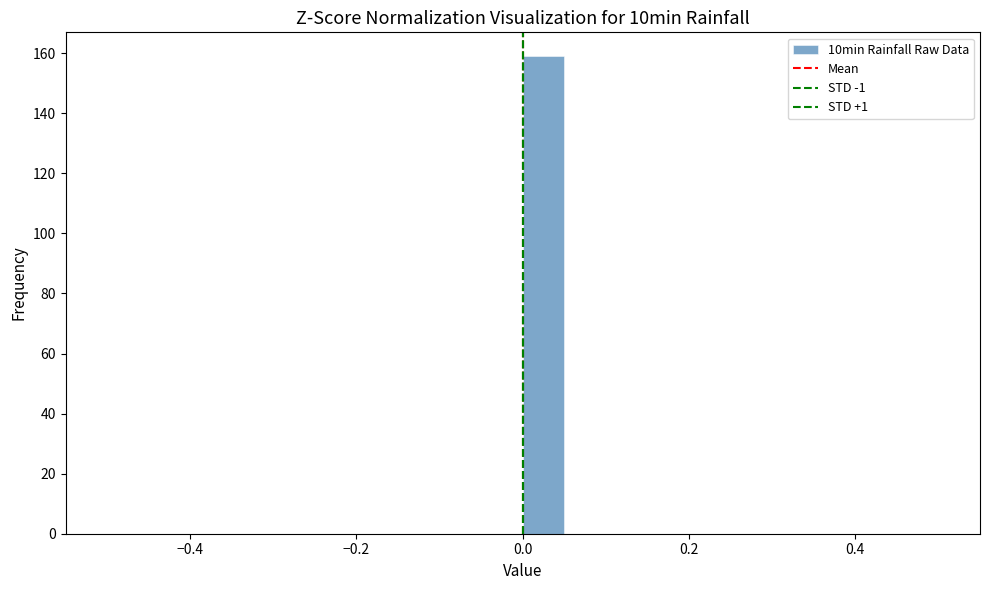

Around what value on the x-axis is the tallest bar? Give the approximate position of its centre, as read against the axis.

0.02